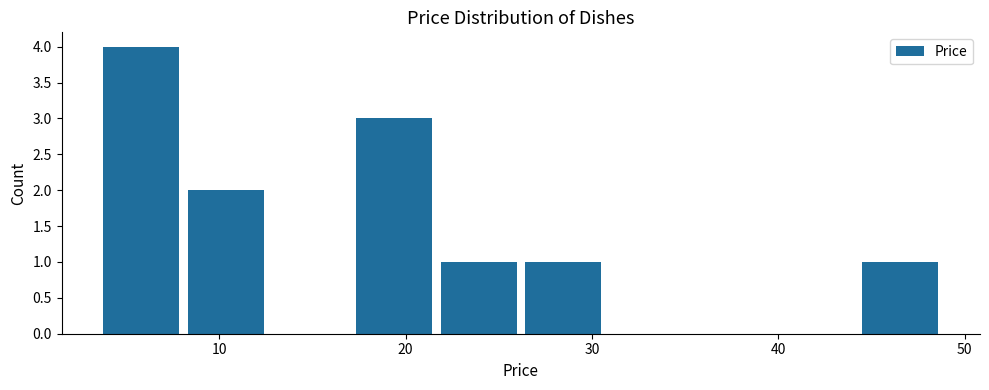

Reading left to right, list every bar in this chart as the range it spans on the x-axis followed by its height. Neither the bar edges nor the heights are printed on the chart, so give them approximately, as read against the axes.

4 to 8: 4
8 to 13: 2
13 to 17: 0
17 to 22: 3
22 to 26: 1
26 to 31: 1
31 to 35: 0
35 to 40: 0
40 to 44: 0
44 to 49: 1